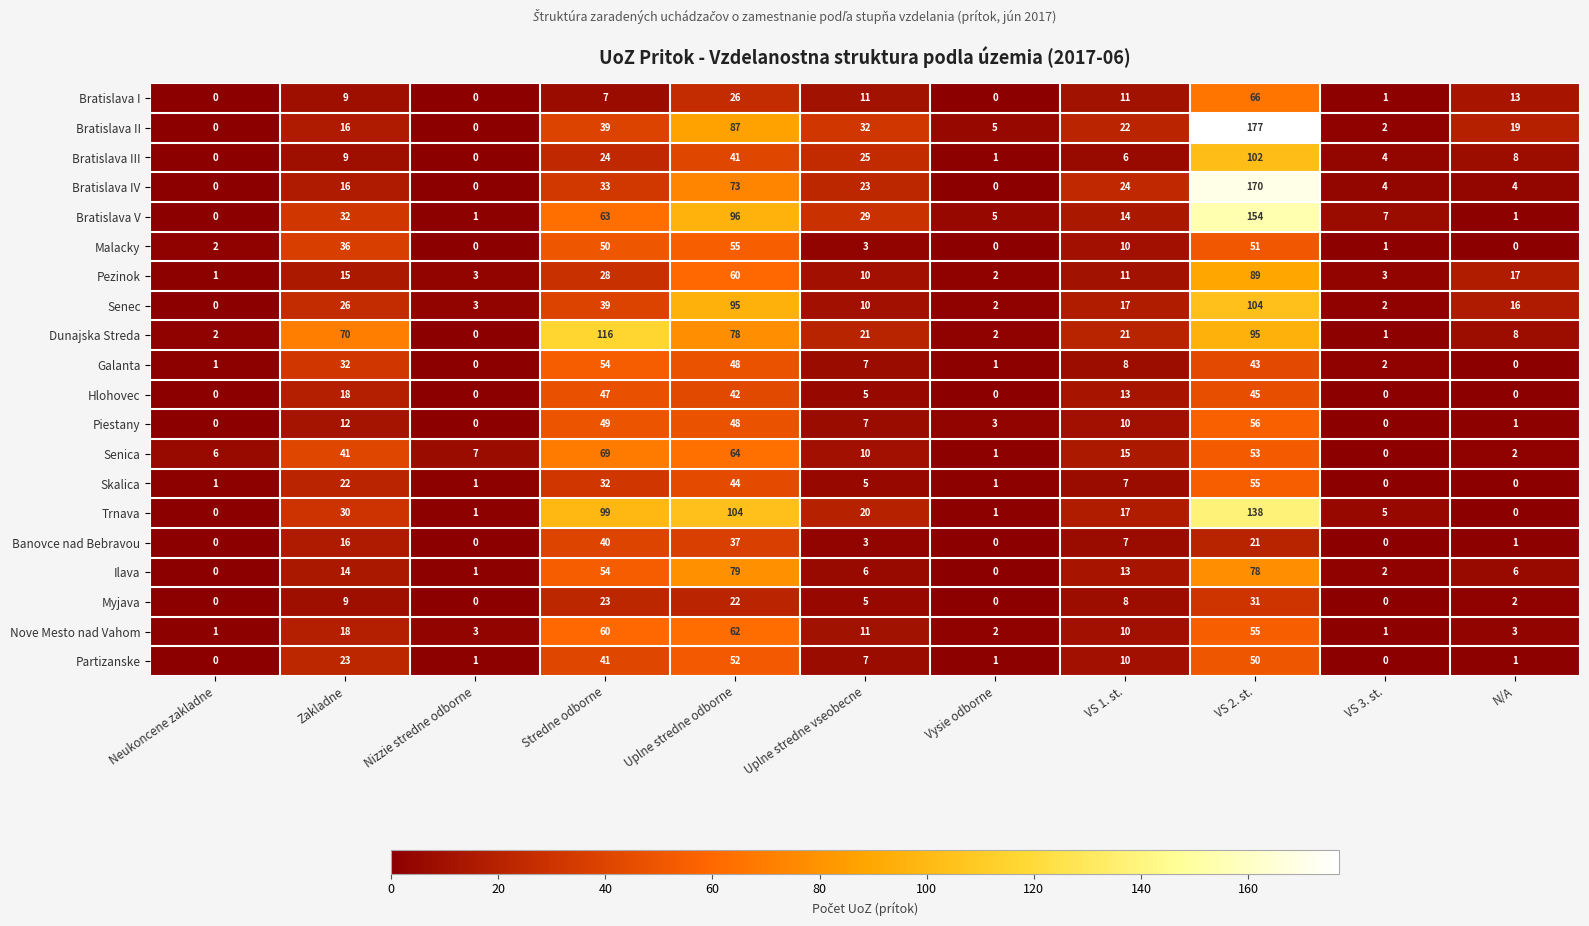

Which series changed the most between Neukoncene zakladne and Uplne stredne vseobecne?

Bratislava II